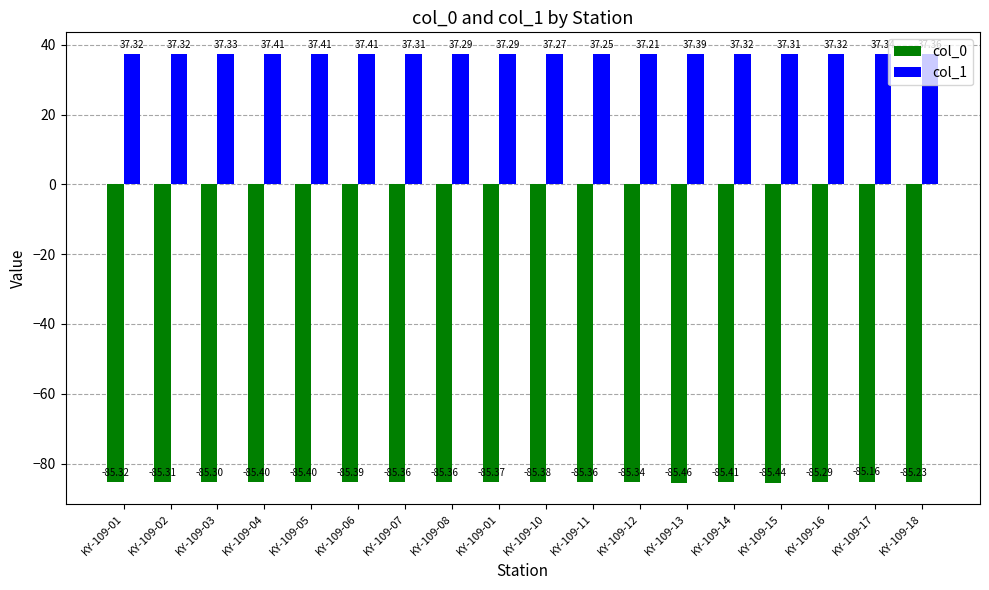

How many groups of bars are there?

18